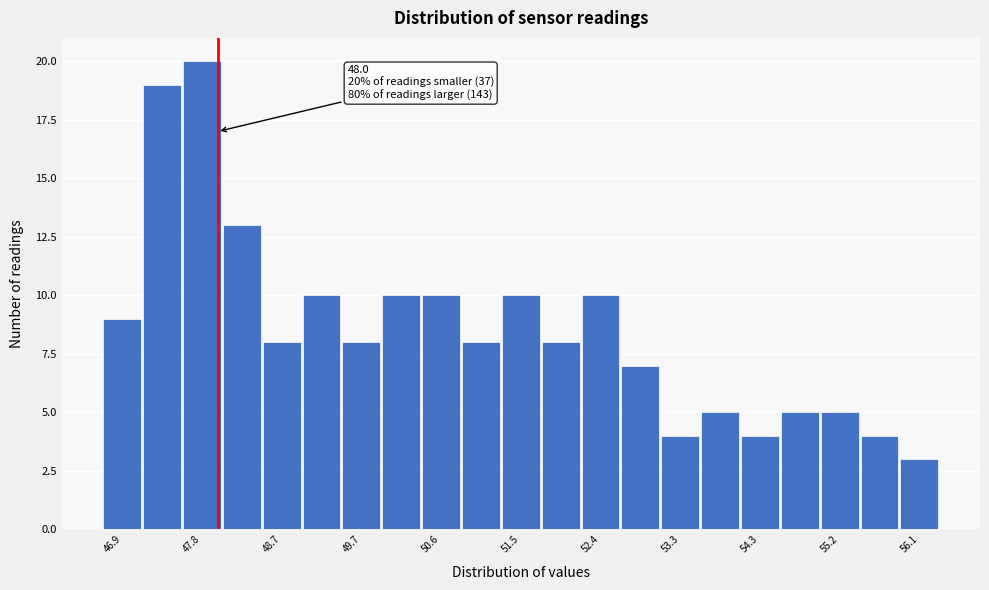

Over which range of the x-axis is the bar tallest?

47.59 to 48.05